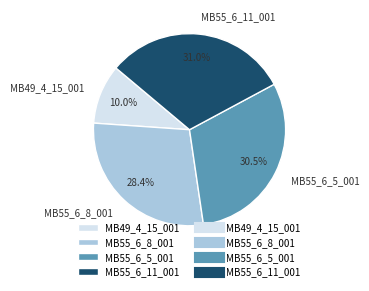

What is the ratio of the value at MB55_6_11_001 to the value at MB55_6_5_001?

1.0